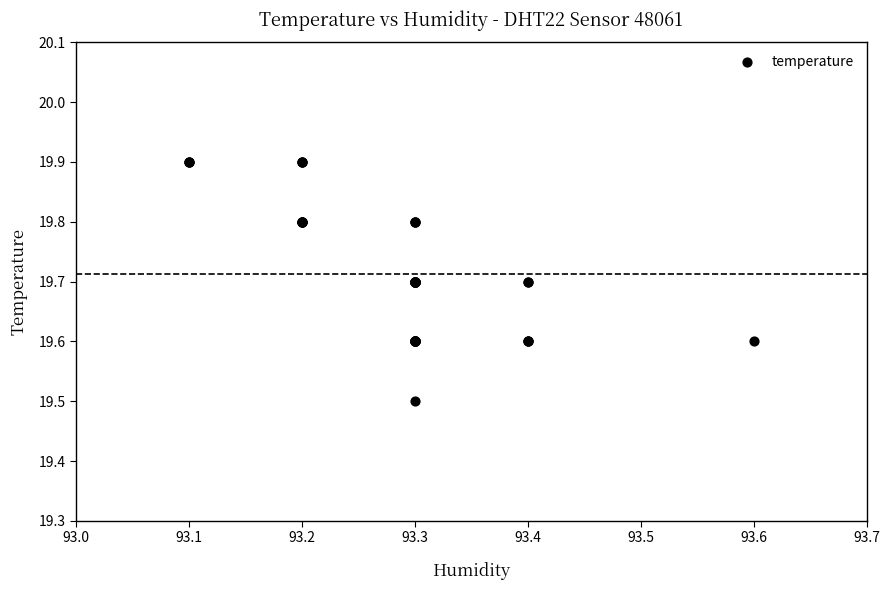

What Y value in the scatter plot is closest to 19?

19.5